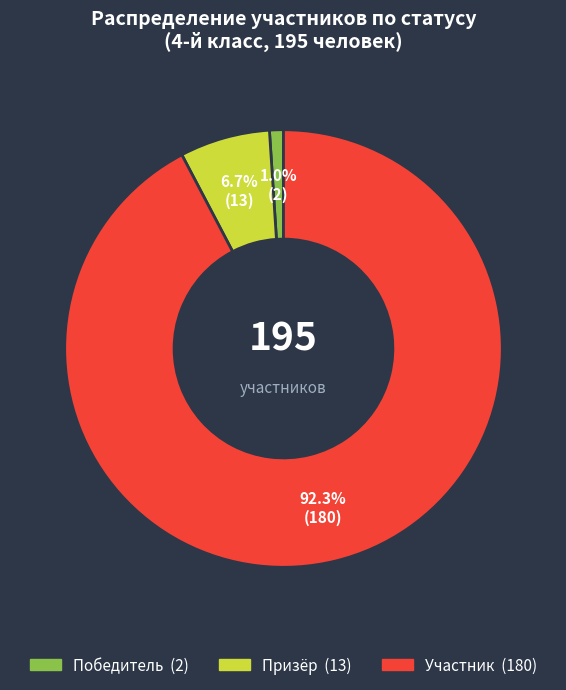

How many slices are in this pie chart?

3